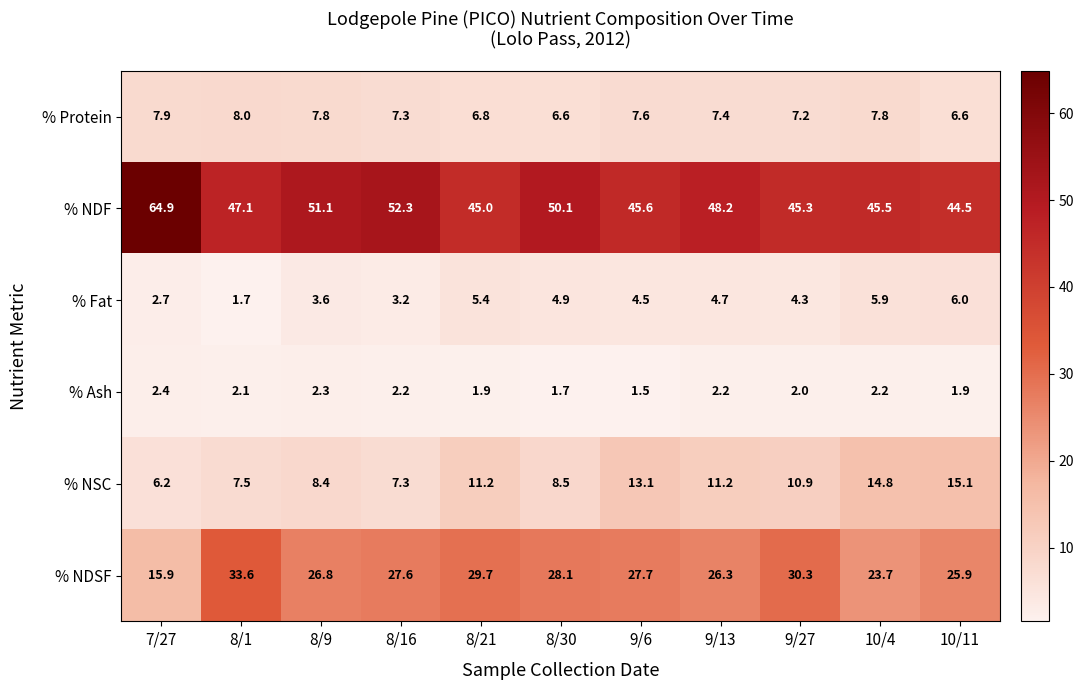

Which series has the largest total across all categories?

% NDF